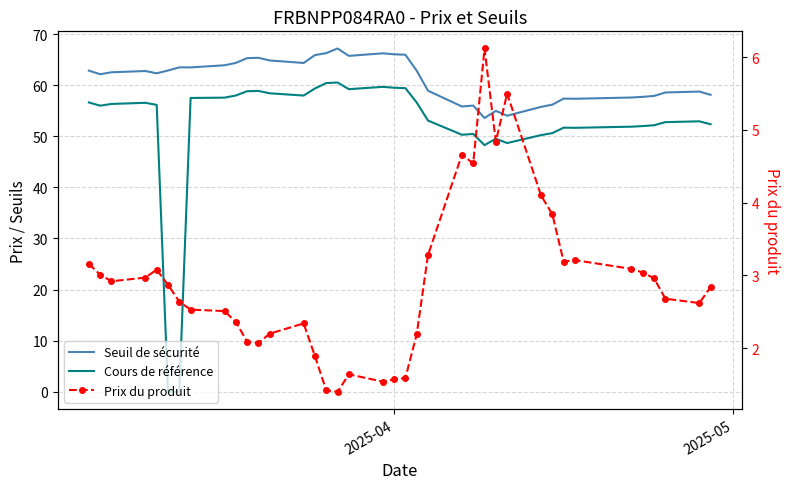

Which series has the widest spread of values?

Cours de référence